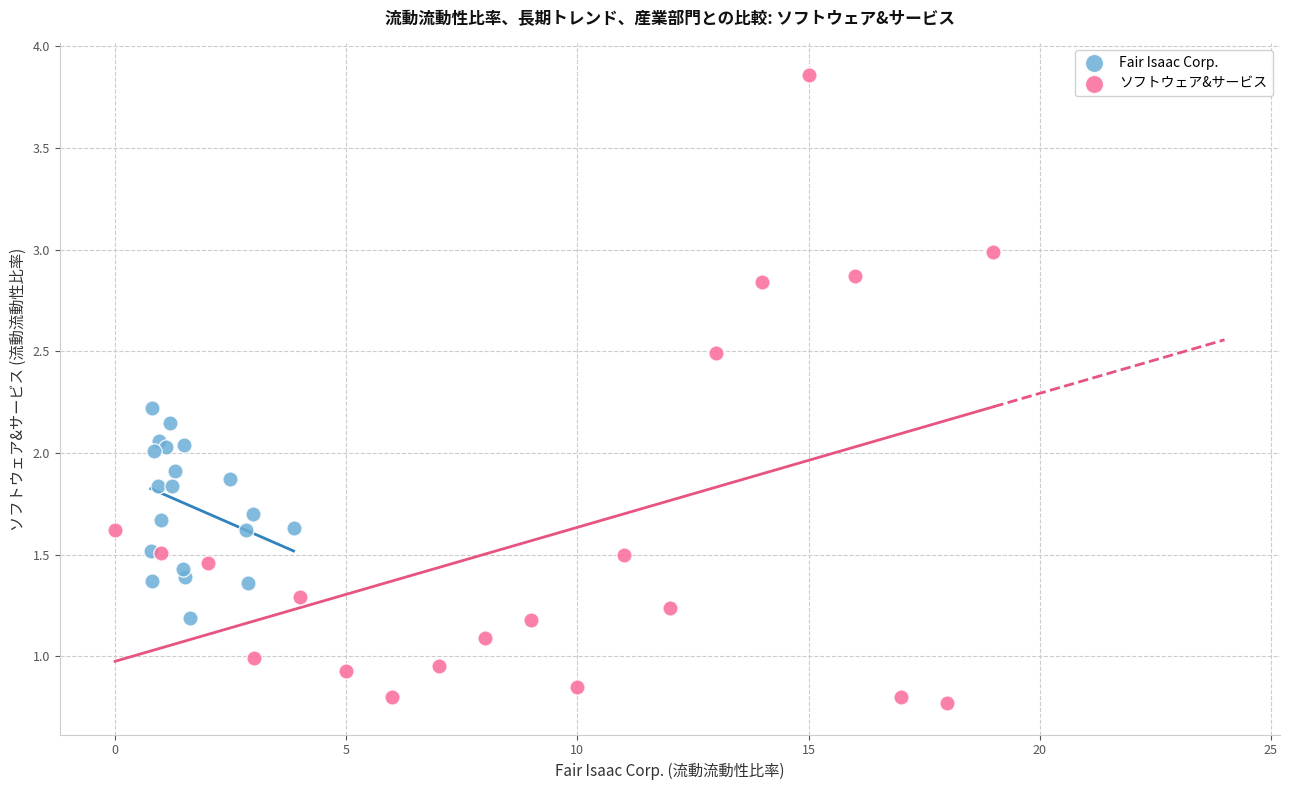

Which series contains the lowest Y value?

ソフトウェア&サービス